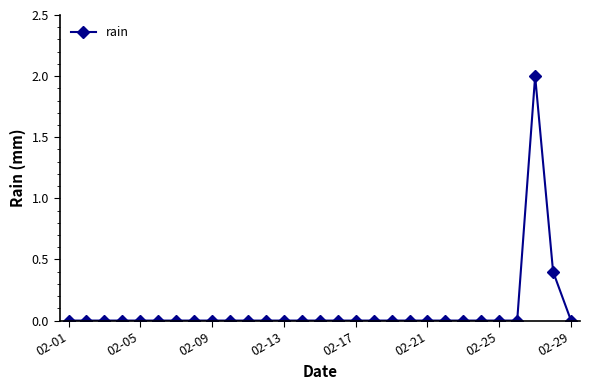

Reading right to left, transcribe all the data shown in this chart.

0.0	0.4	2.0	0.0	0.0	0.0	0.0	0.0	0.0	0.0	0.0	0.0	0.0	0.0	0.0	0.0	0.0	0.0	0.0	0.0	0.0	0.0	0.0	0.0	0.0	0.0	0.0	0.0	0.0